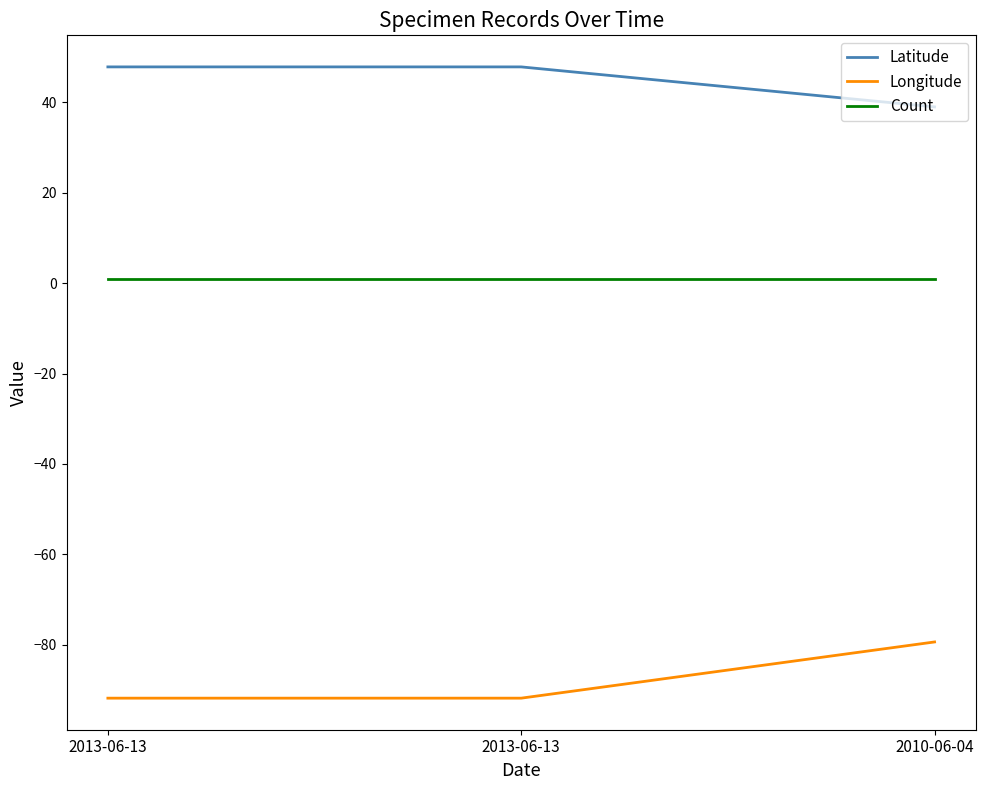

What is the label of the 2nd point from the left?

2013-06-13